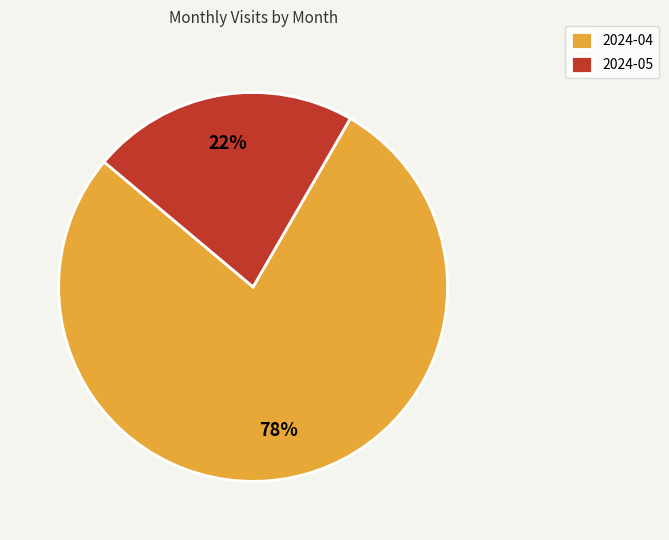

Between 2024-04 and 2024-05, which is larger?

2024-04